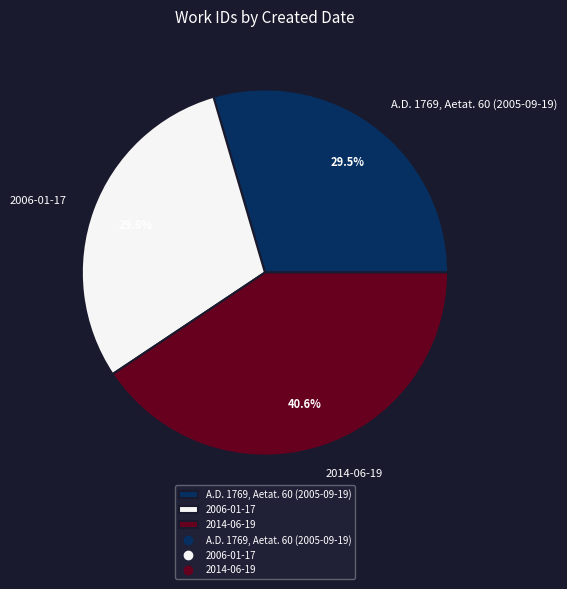

Is there a majority slice in this chart?

No